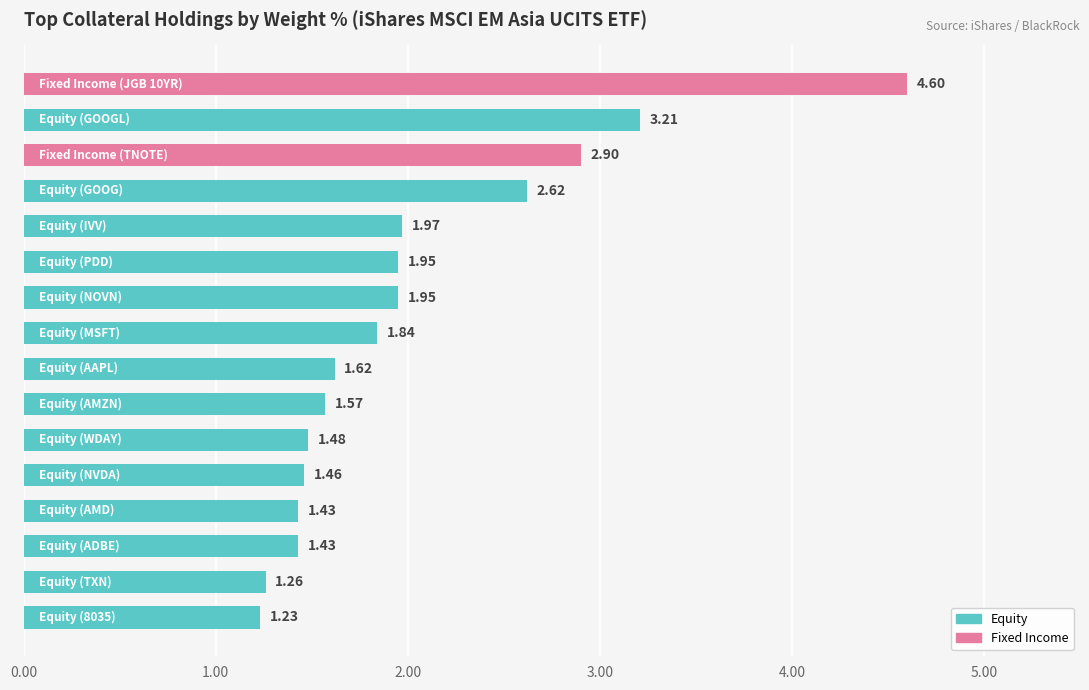

What is the difference between the maximum and second lowest values?

3.3